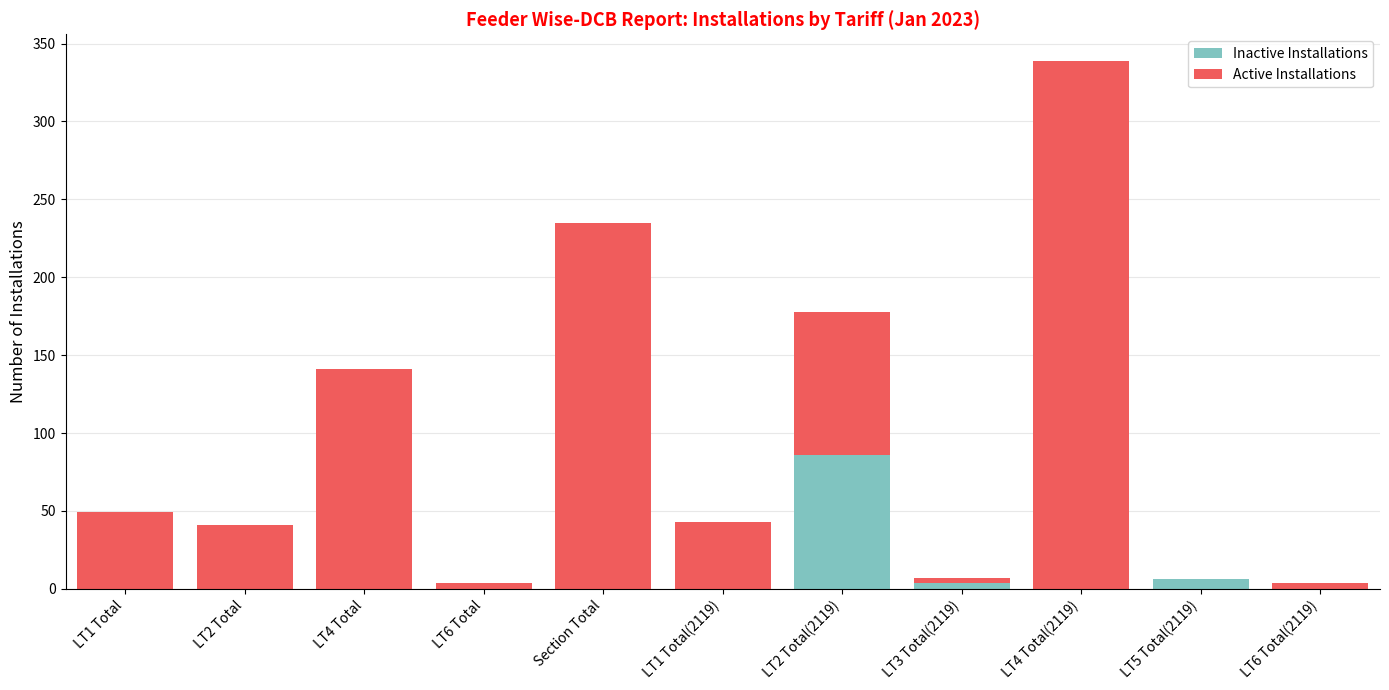

What is the maximum value for Inactive Installations?

86